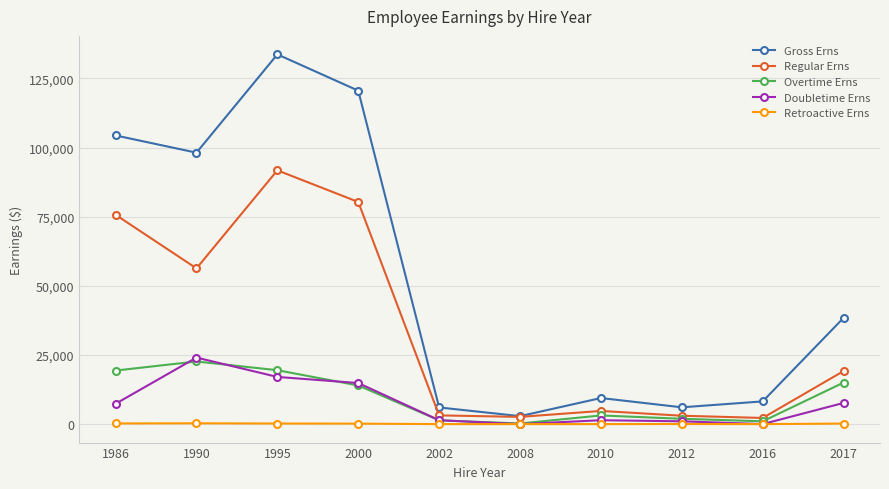

True or false: Gross Erns and Retroactive Erns intersect in this chart.

False